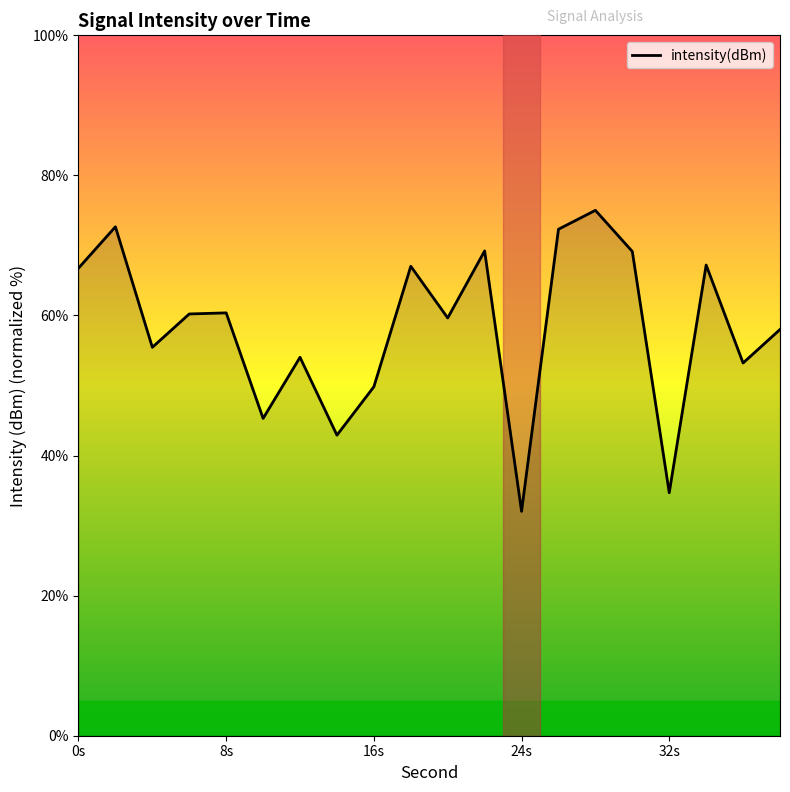

True or false: the data has more than 0 interior local peaks.

True